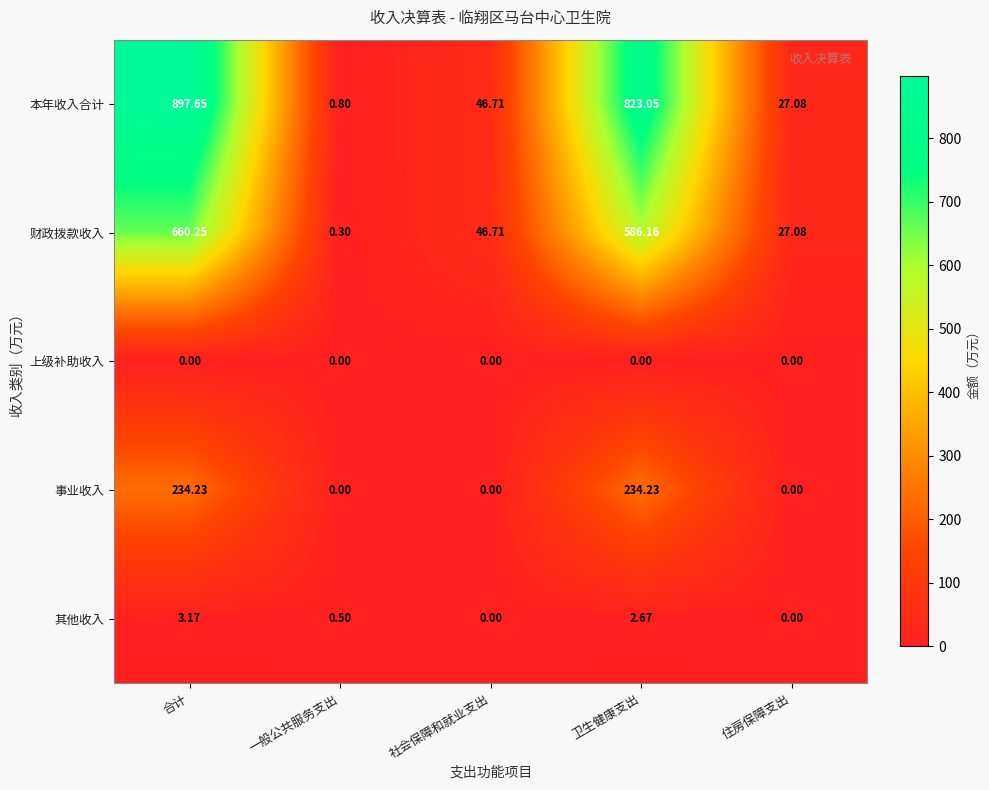

Which series changed the most between 社会保障和就业支出 and 卫生健康支出?

本年收入合计